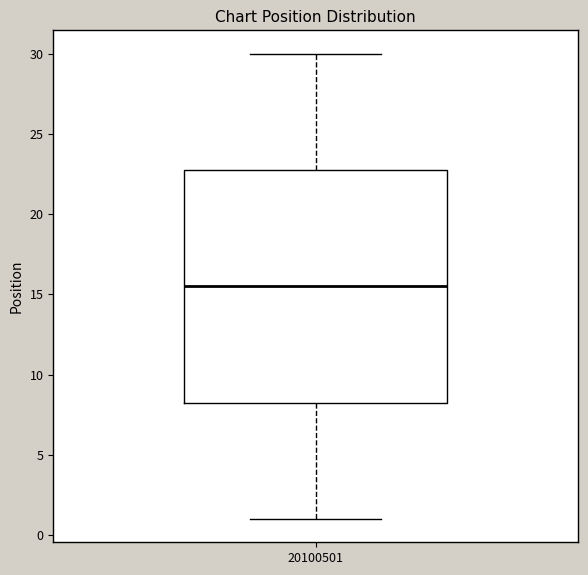

Transcribe this box plot: give where the median line is, the range the box spans, and where the two whiskers end, as read against the y-axis. The values are not printed on the chart, so give them approximately, as read against the axis.

median 15.5, box 8.5 to 23.0, whiskers 1.0 to 30.0